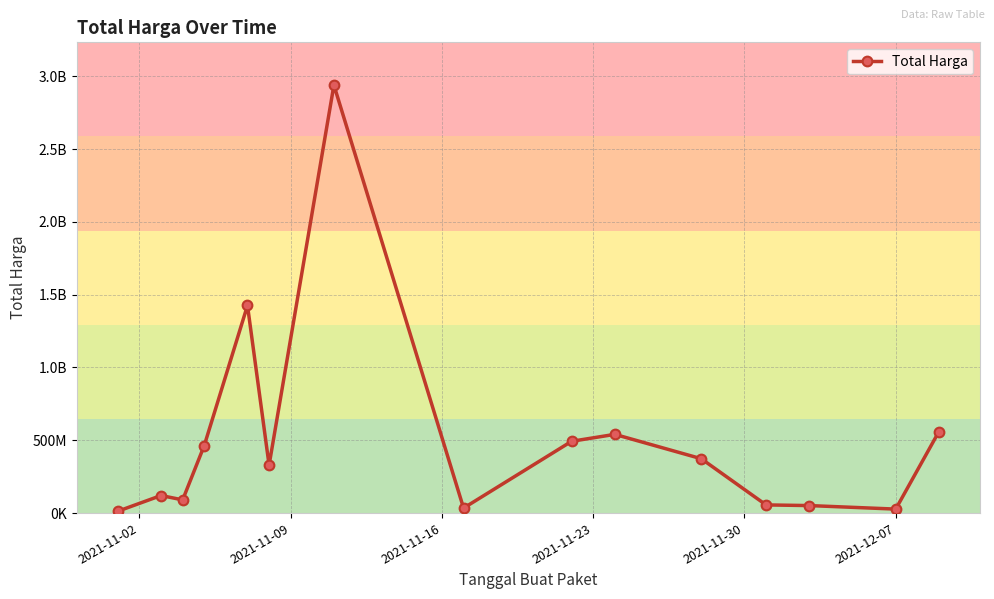

Does the chart have visible grid lines?

Yes